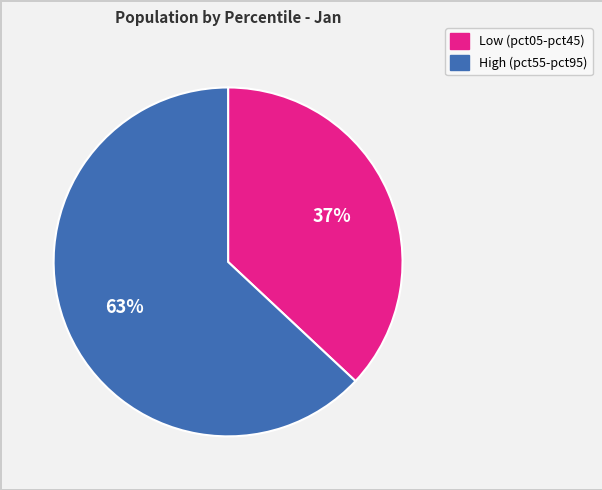

Which category has the biggest portion of the pie?

High (pct55-pct95)